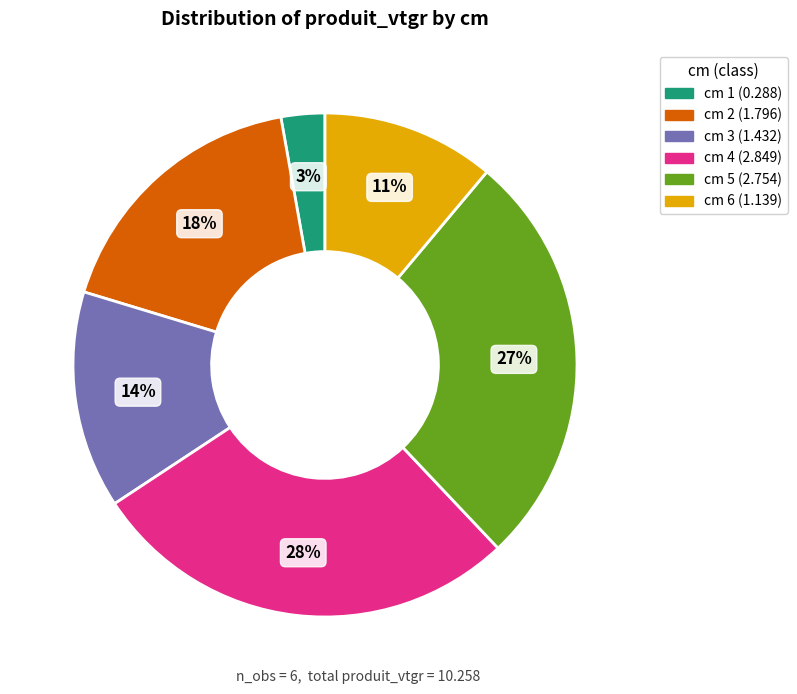

How many segments does this pie chart have?

6